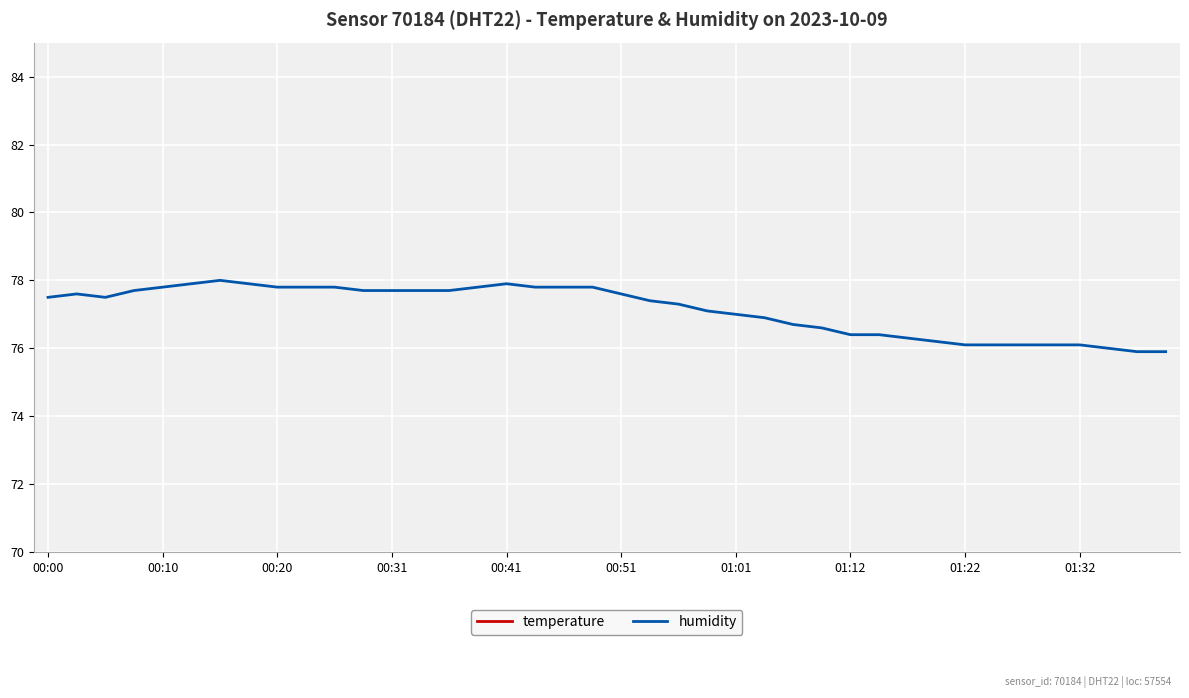

True or false: humidity has a value of 77.8 at 00:10.

True